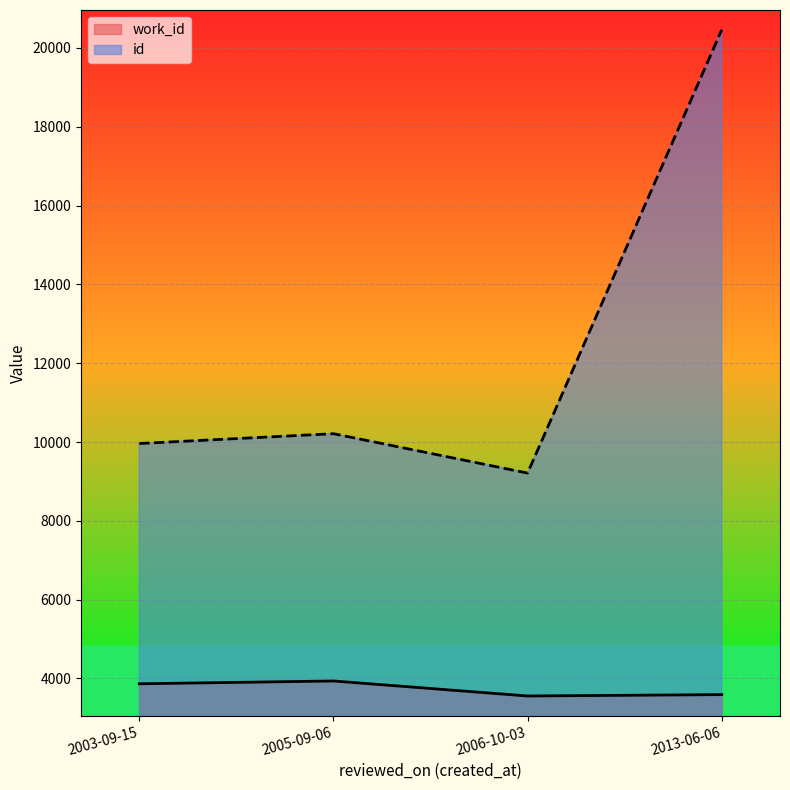

What is the spread (max minus min) of values at 2005-09-06?

6275